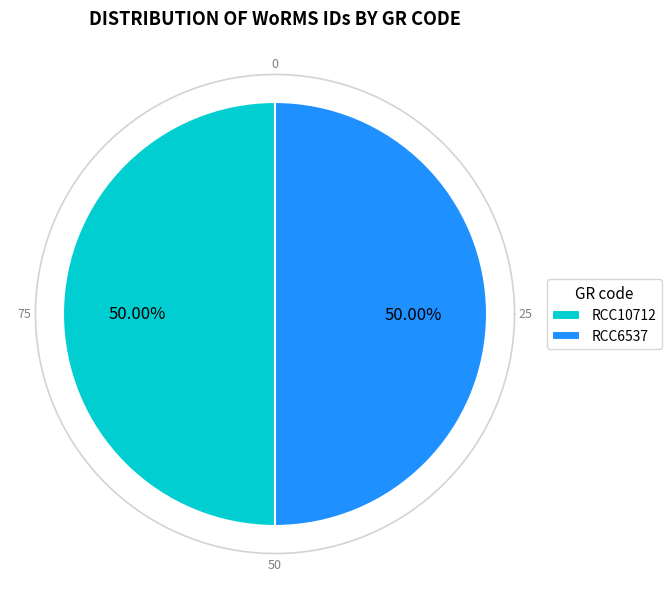

To the nearest percent, what portion does RCC10712 represent?

50%